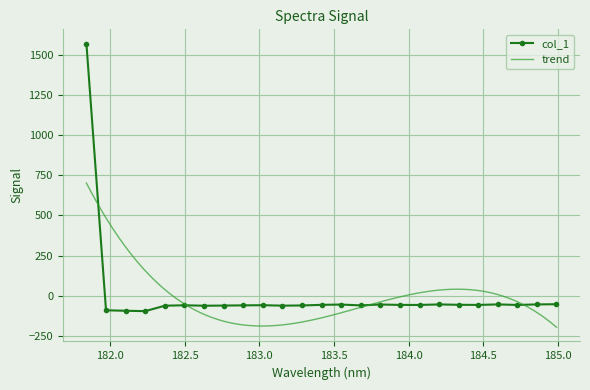

What is the change in value from 183.2863821962 to 184.8600909338?

+6.5